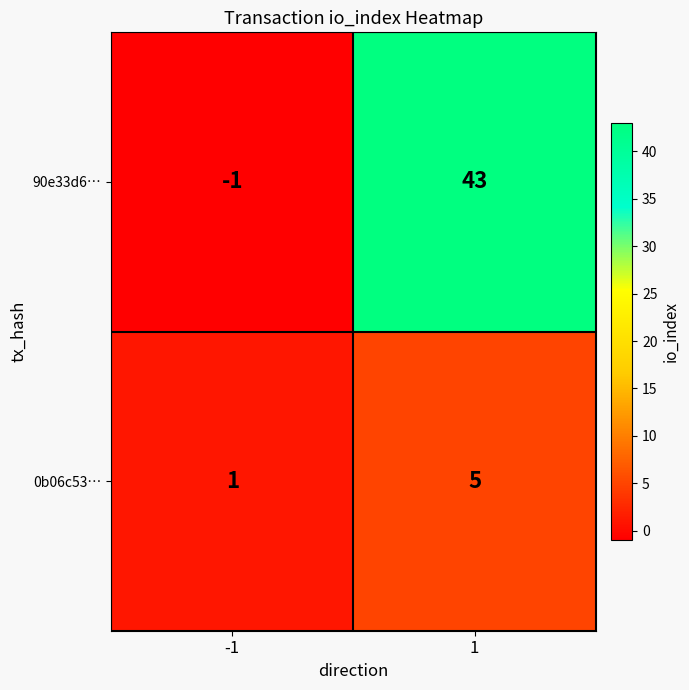

What is the spread (max minus min) of values at -1?

2